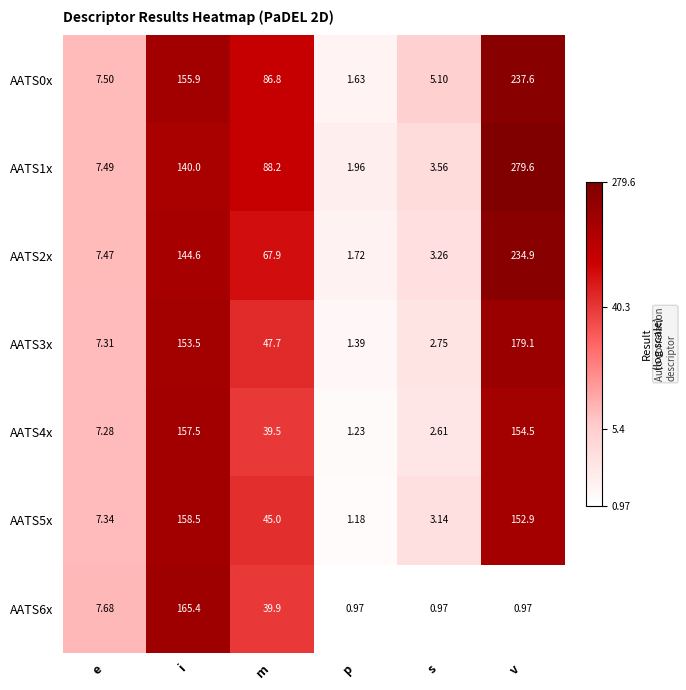

Where is AATS1x nearest to the value 140?

i